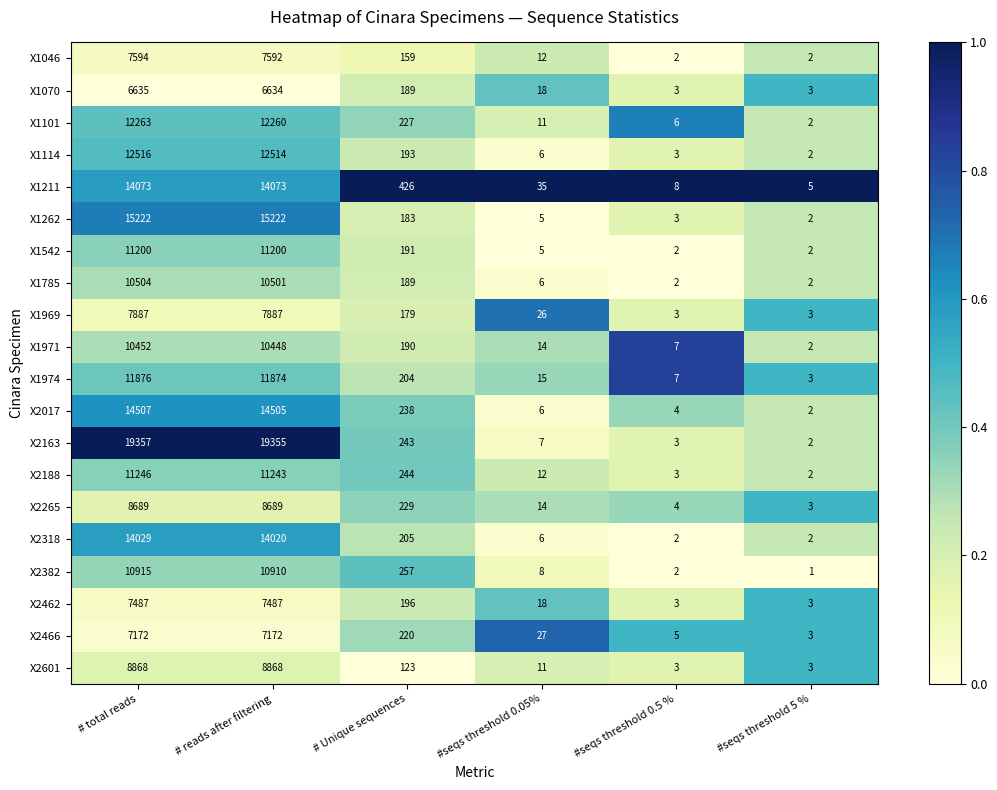

The X1046 series shows 8 at #seqs threshold 0.05%. True or false?

False